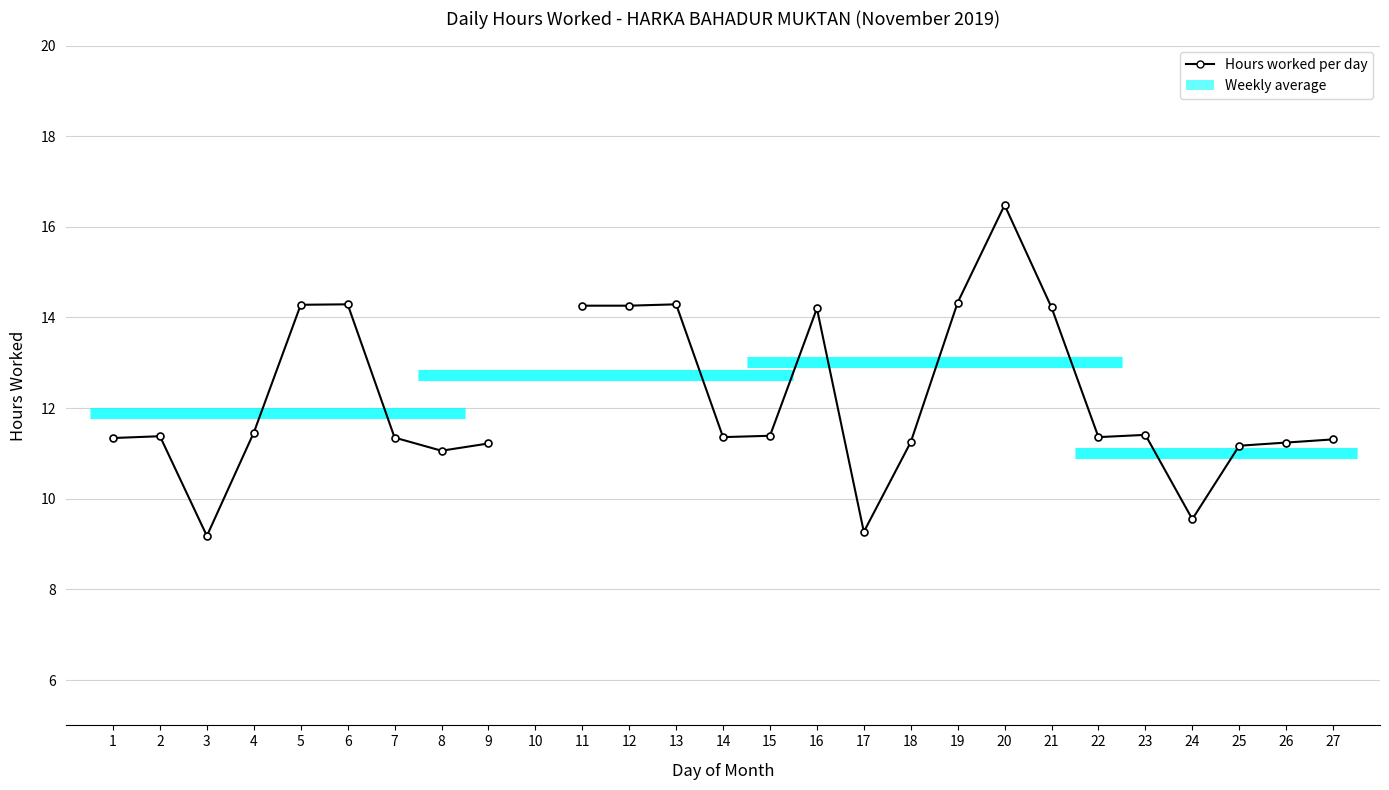

What is the difference between the values at 11 and 20?

2.2